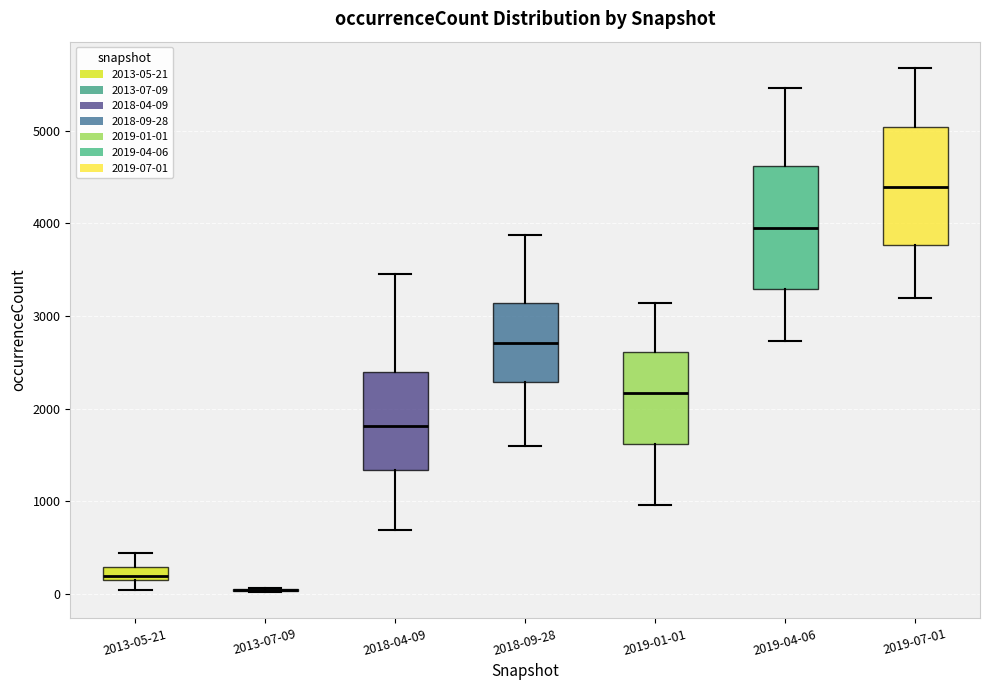

Where does the upper whisker of the box for 2019-07-01 end on the y-axis? The values are not printed on the chart, so give them approximately, as read against the axis.

5700